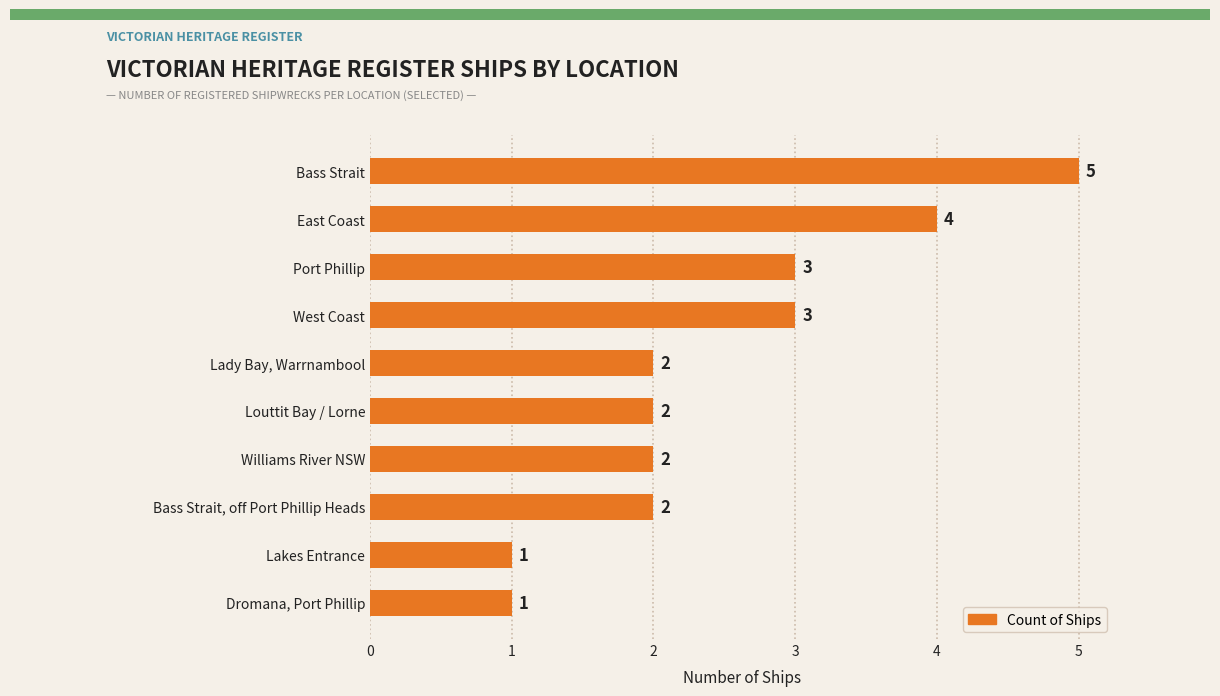

True or false: the data shows 2 at Lady Bay, Warrnambool.

True